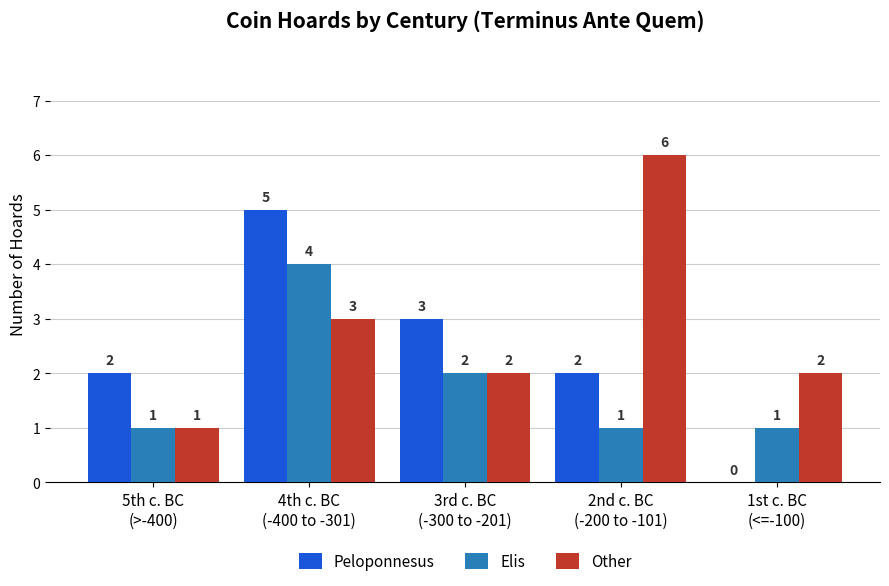

Which series has the largest total across all categories?

Other